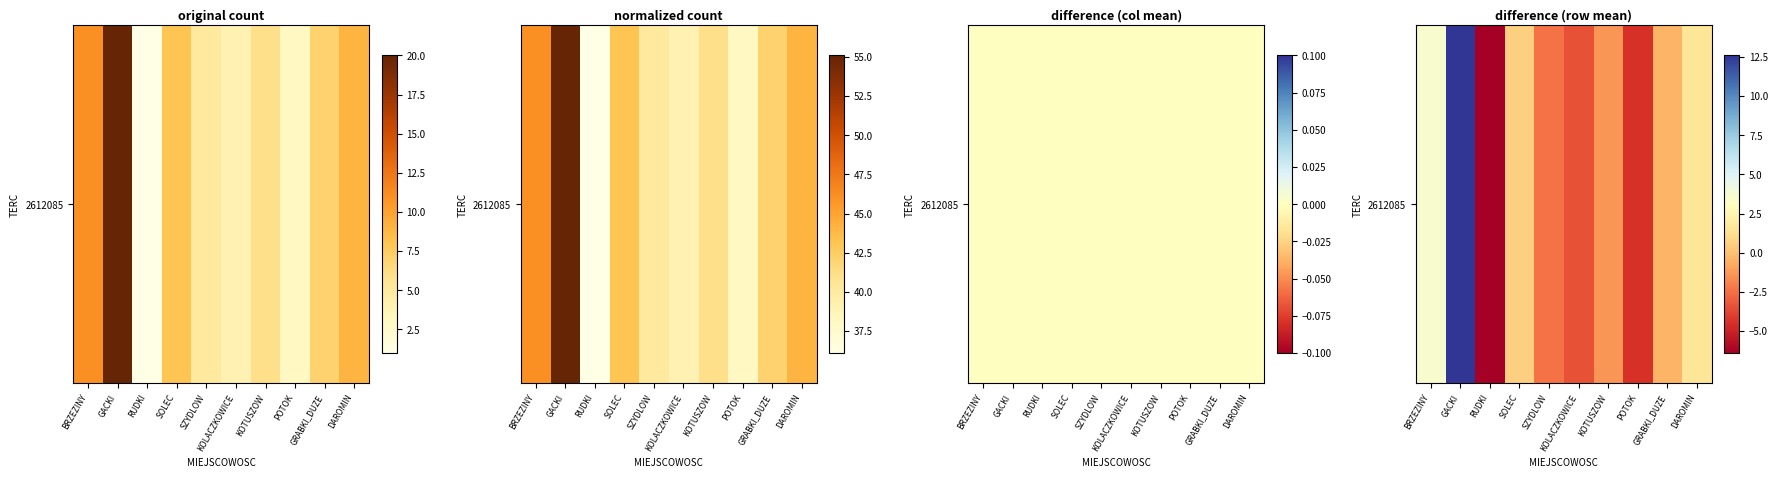

Which category has the highest value across all series?

GACKI